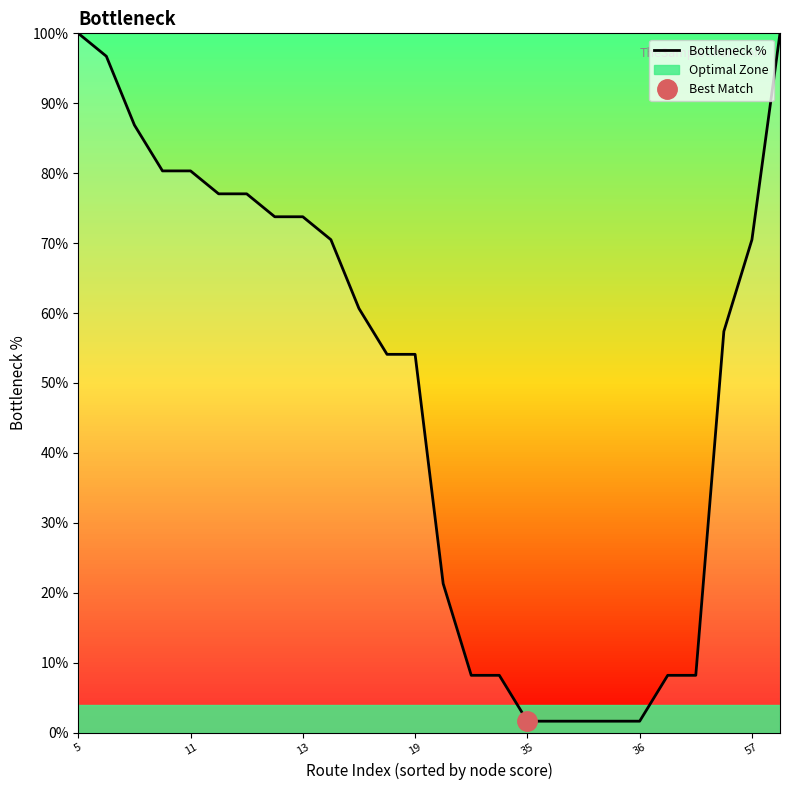

The value at 23 is 16.1. True or false?

False